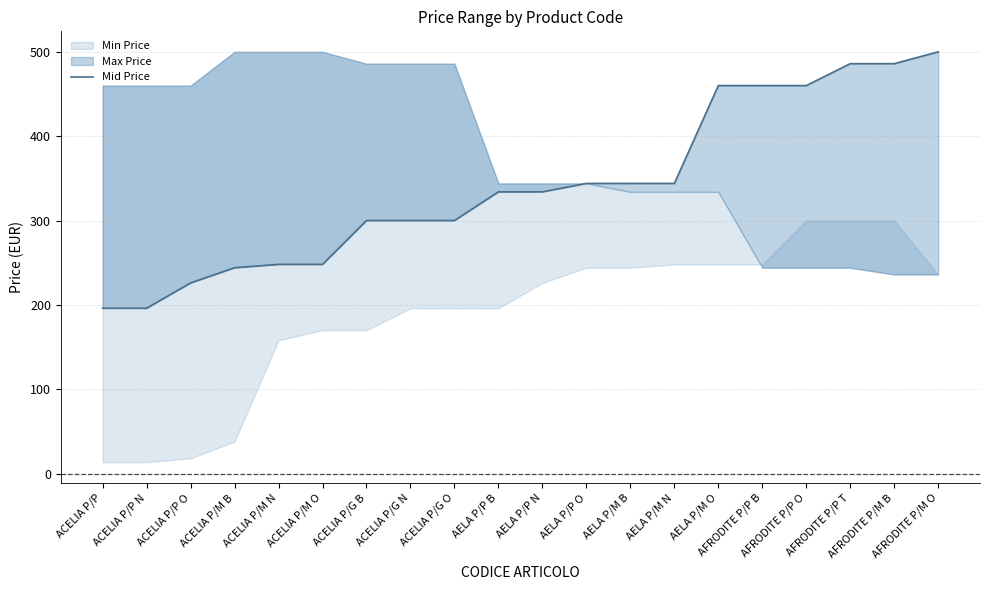

Which label corresponds to the largest value in the chart?

AFRODITE P/M O